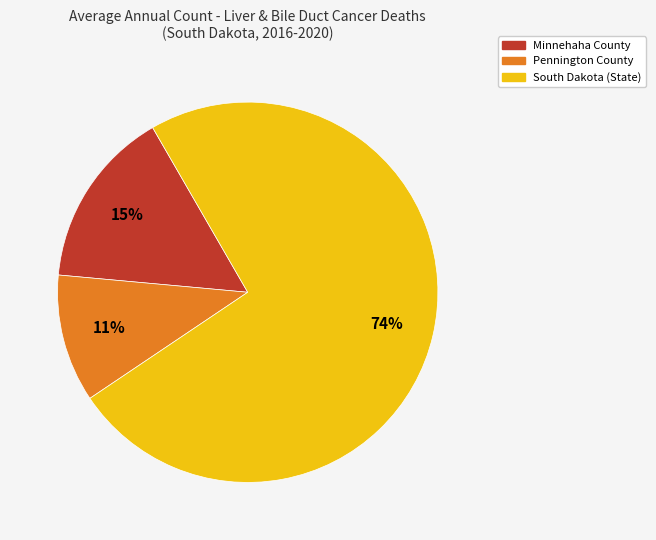

Does any single category account for the majority?

Yes